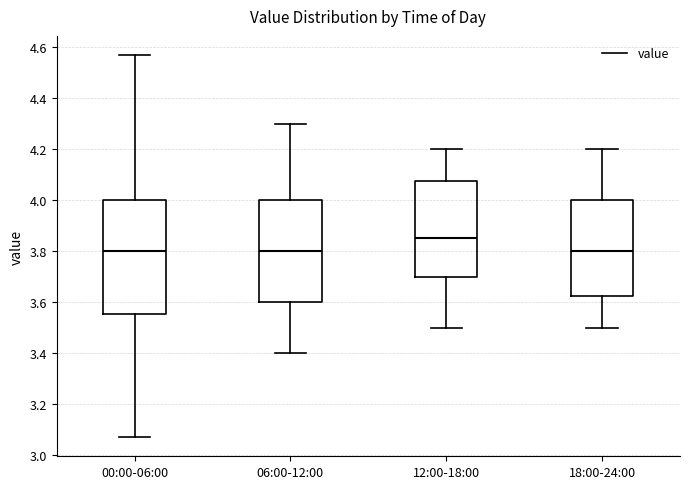

Reading left to right, read every box against the y-axis: the position of its median line, the range the box covers, and the ends of its whiskers. The values are not printed on the chart, so give them approximately, as read against the axis.

00:00-06:00: median 3.80, box 3.56 to 4.00, whiskers 3.08 to 4.58
06:00-12:00: median 3.80, box 3.60 to 4.00, whiskers 3.40 to 4.30
12:00-18:00: median 3.86, box 3.70 to 4.08, whiskers 3.50 to 4.20
18:00-24:00: median 3.80, box 3.62 to 4.00, whiskers 3.50 to 4.20